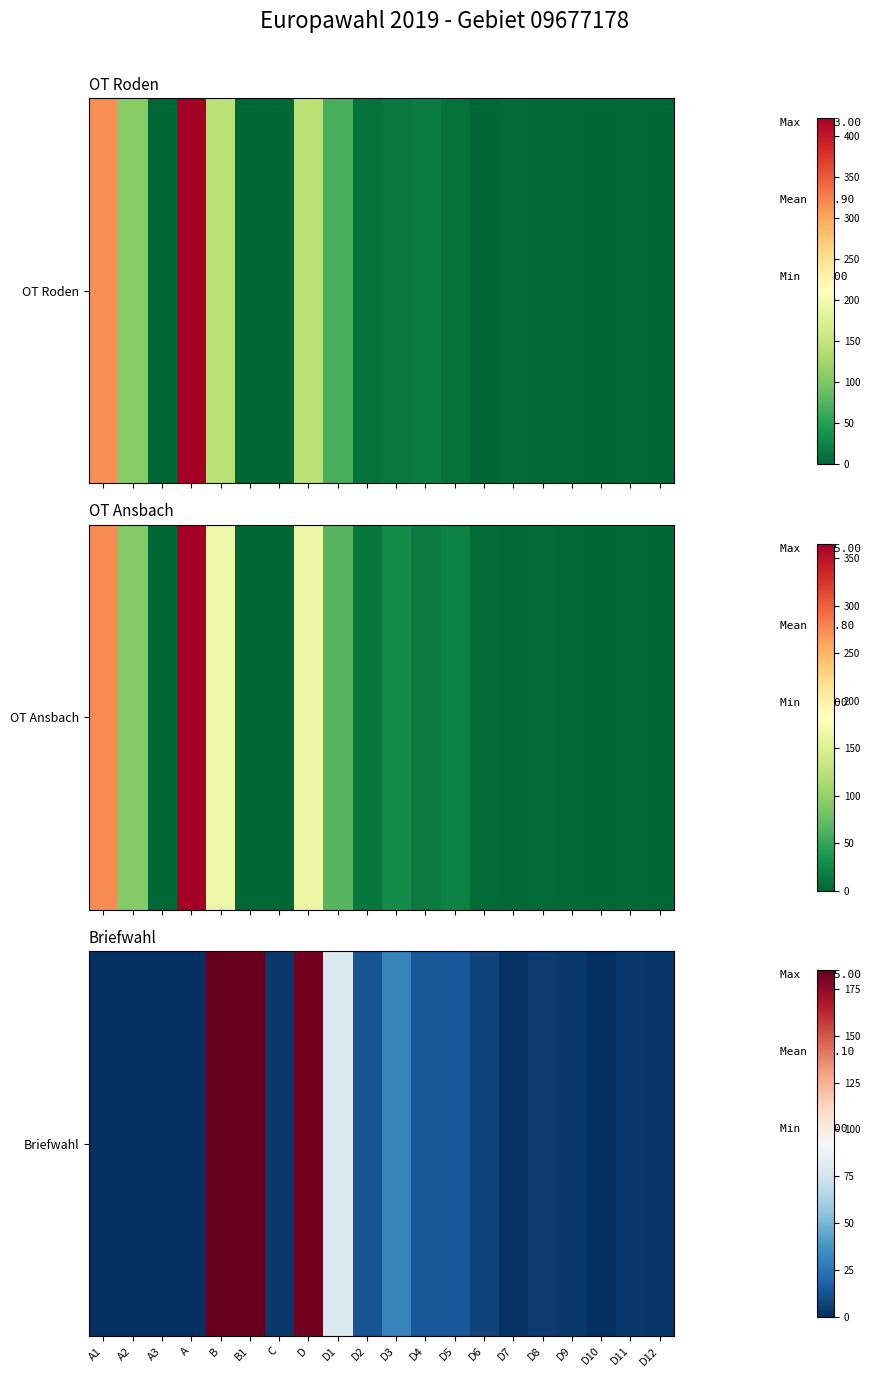

Rank the categories by value from highest to lowest.

B, B1, D, D1, D3, D4, D5, D2, D6, D8, C, D9, D11, D12, D7, A1, A2, A3, A, D10